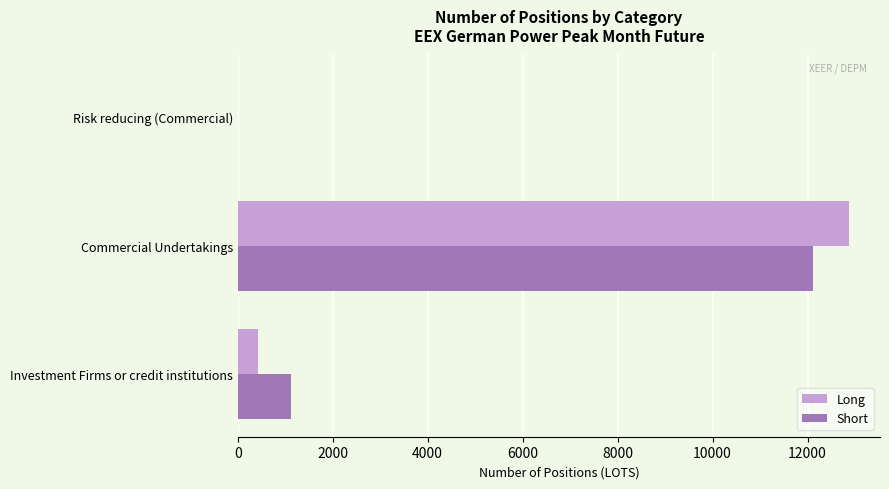

The value of Short at Commercial Undertakings is 17978. True or false?

False